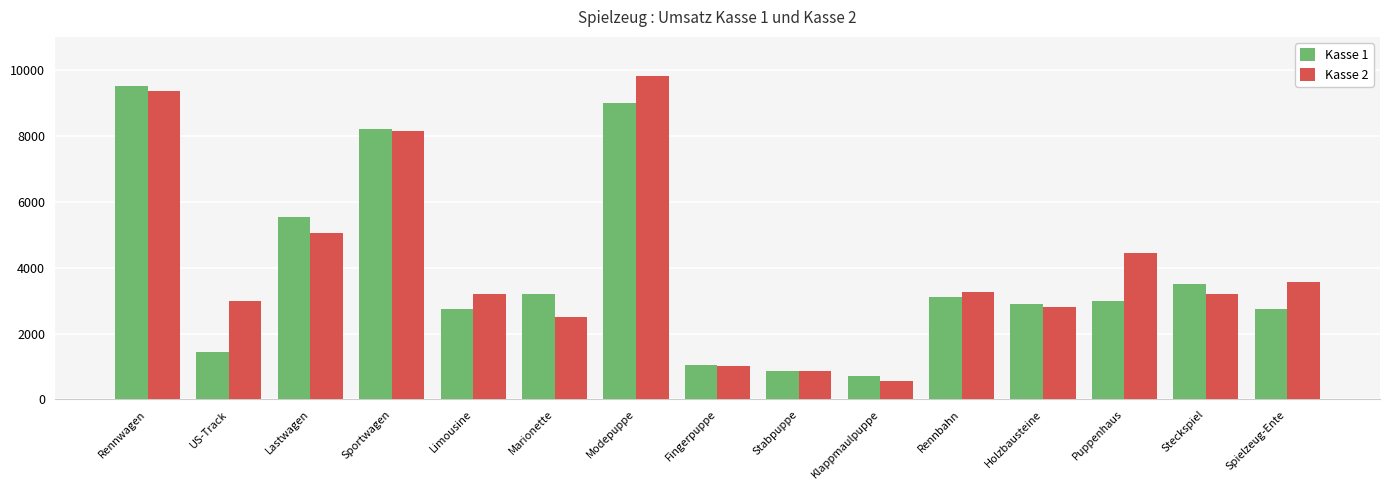

What are all the series names shown in the legend?

Kasse 1, Kasse 2